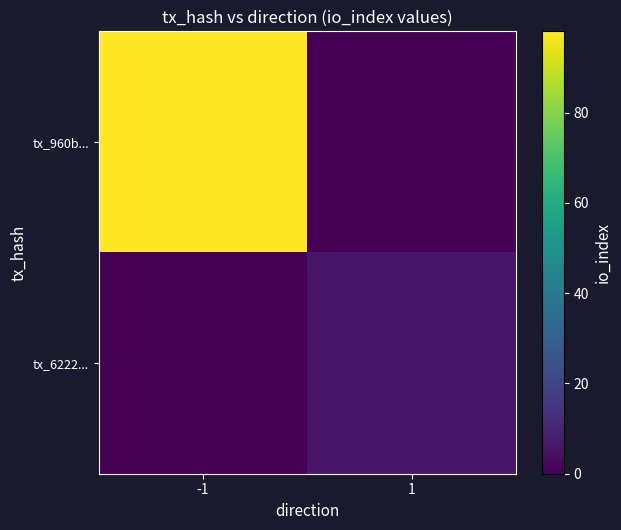

Reading right to left, what are all the values shown in this chart?

tx_960b...: 1=0	-1=98
tx_6222...: 1=6	-1=0